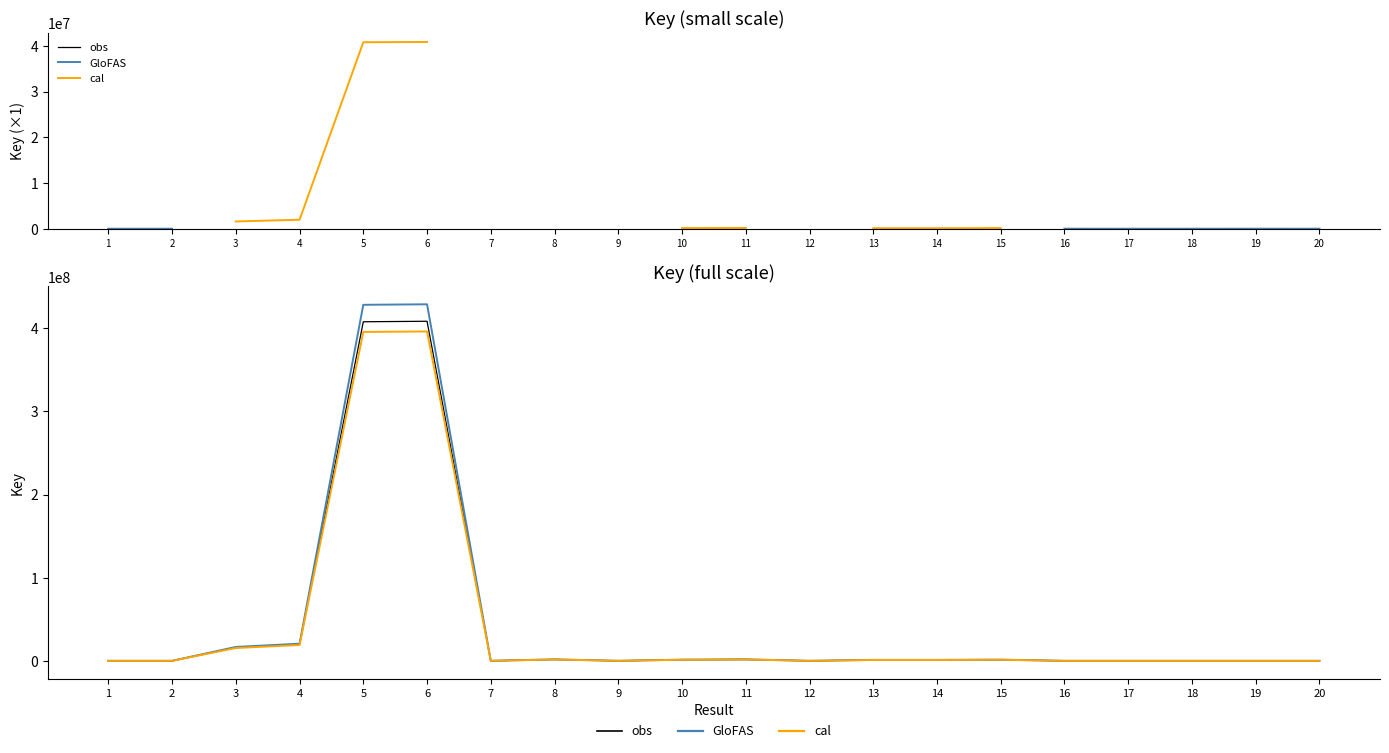

True or false: cal and GloFAS cross at least once.

False